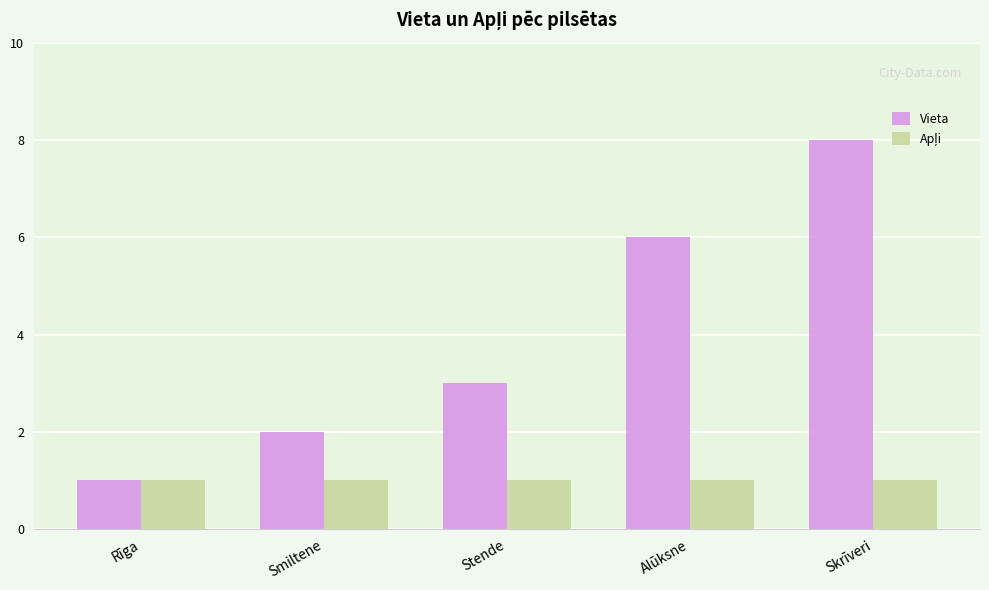

What is the greatest value displayed?

8